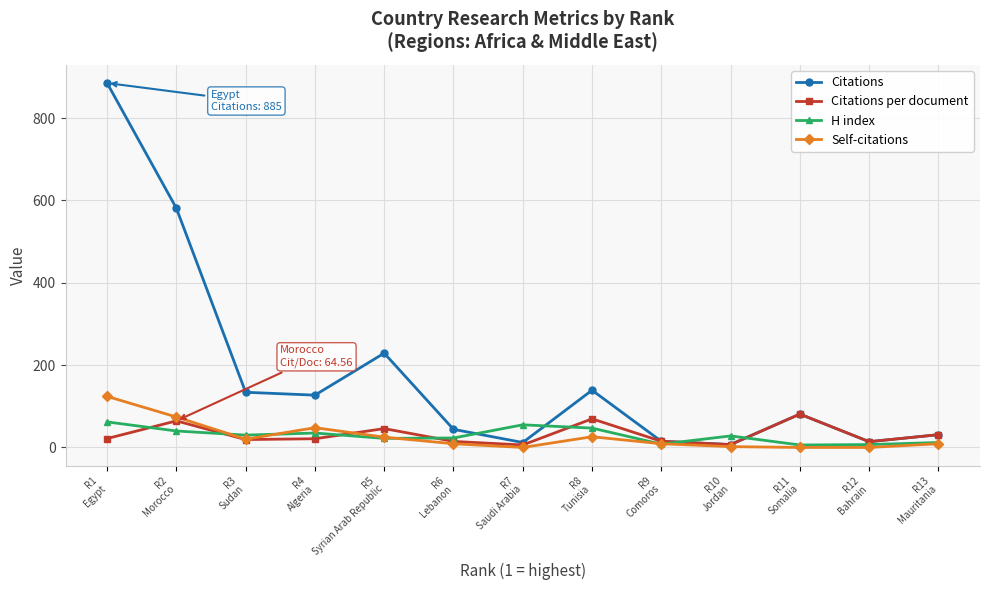

What is the label of the 9th point from the left?

R9
Comoros